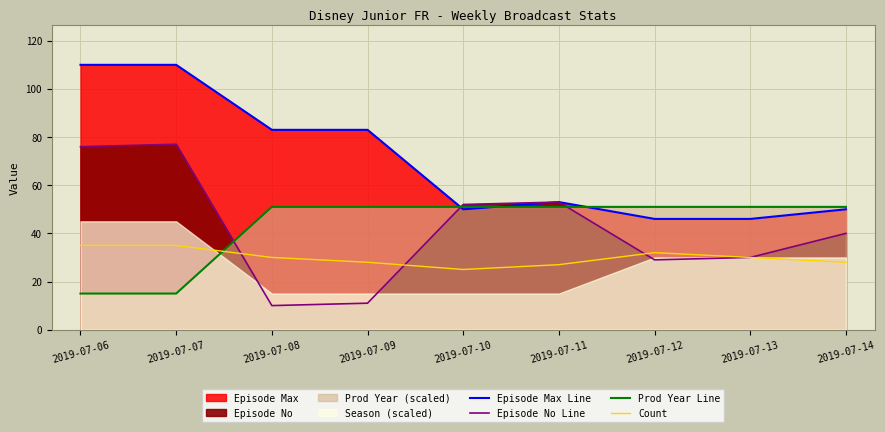

Reading left to right, transcribe all the data shown in this chart.

Episode Max Line: 110	110	83	83	50	53	46	46	50
Episode No Line: 76	77	10	11	52	53	29	30	40
Prod Year Line: 15	15	51	51	51	51	51	51	51
Count: 35	35	30	28	25	27	32	30	28